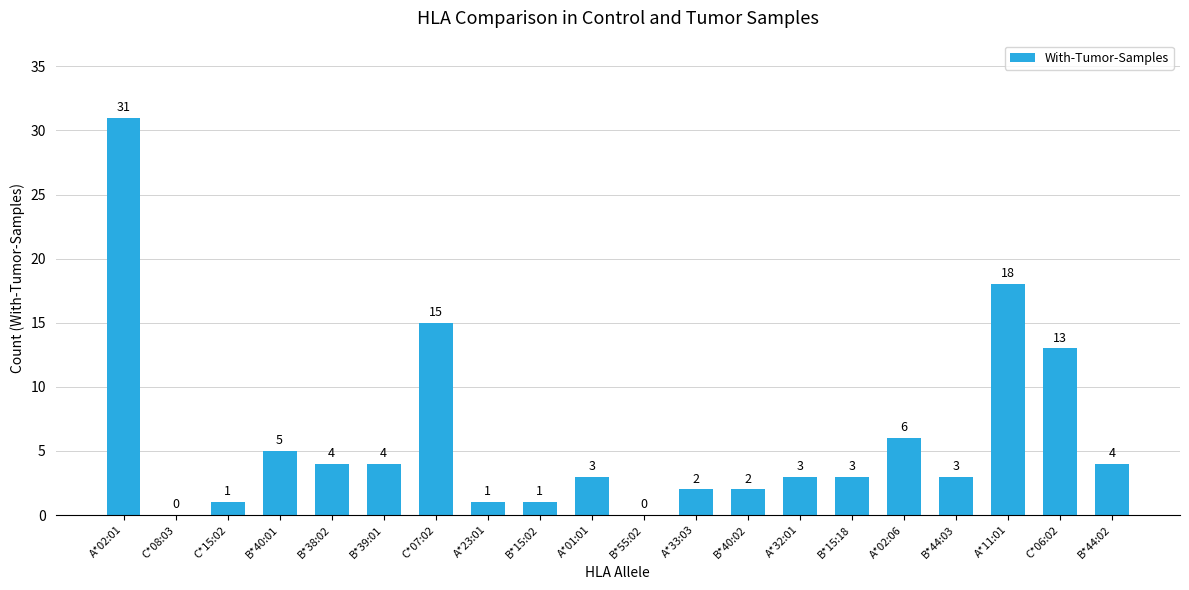

Which label corresponds to the largest value in the chart?

A*02:01